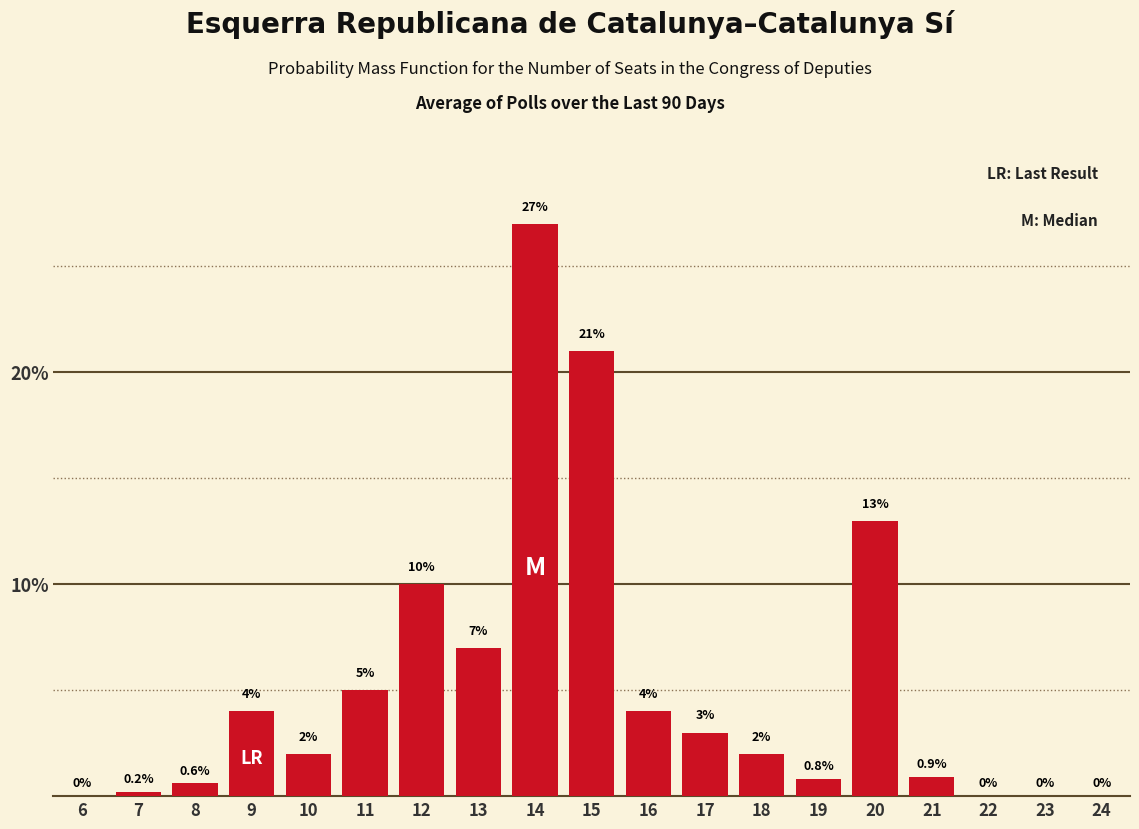

Reading left to right, list all the values displayed in this chart.

6=0.0	7=0.2	8=0.6	9=4.0	10=2.0	11=5.0	12=10.0	13=7.0	14=27.0	15=21.0	16=4.0	17=3.0	18=2.0	19=0.8	20=13.0	21=0.9	22=0.0	23=0.0	24=0.0